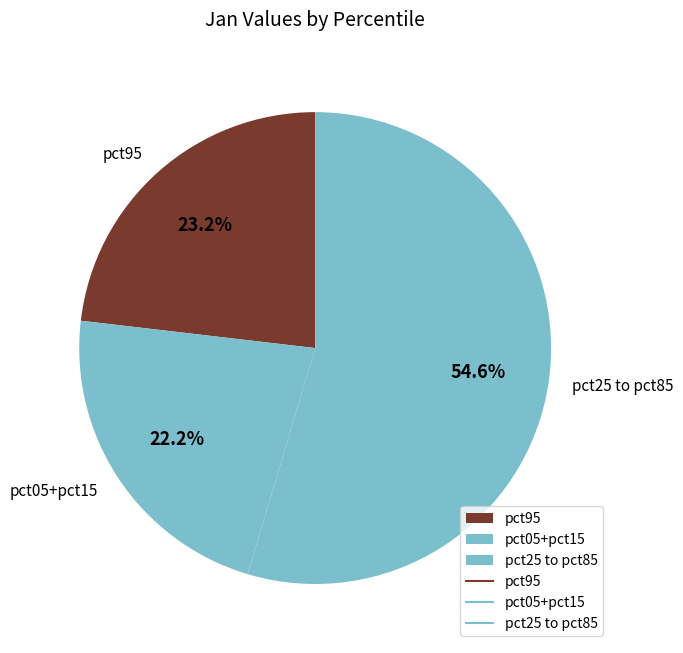

Rank the categories by value from highest to lowest.

pct25 to pct85, pct95, pct05+pct15